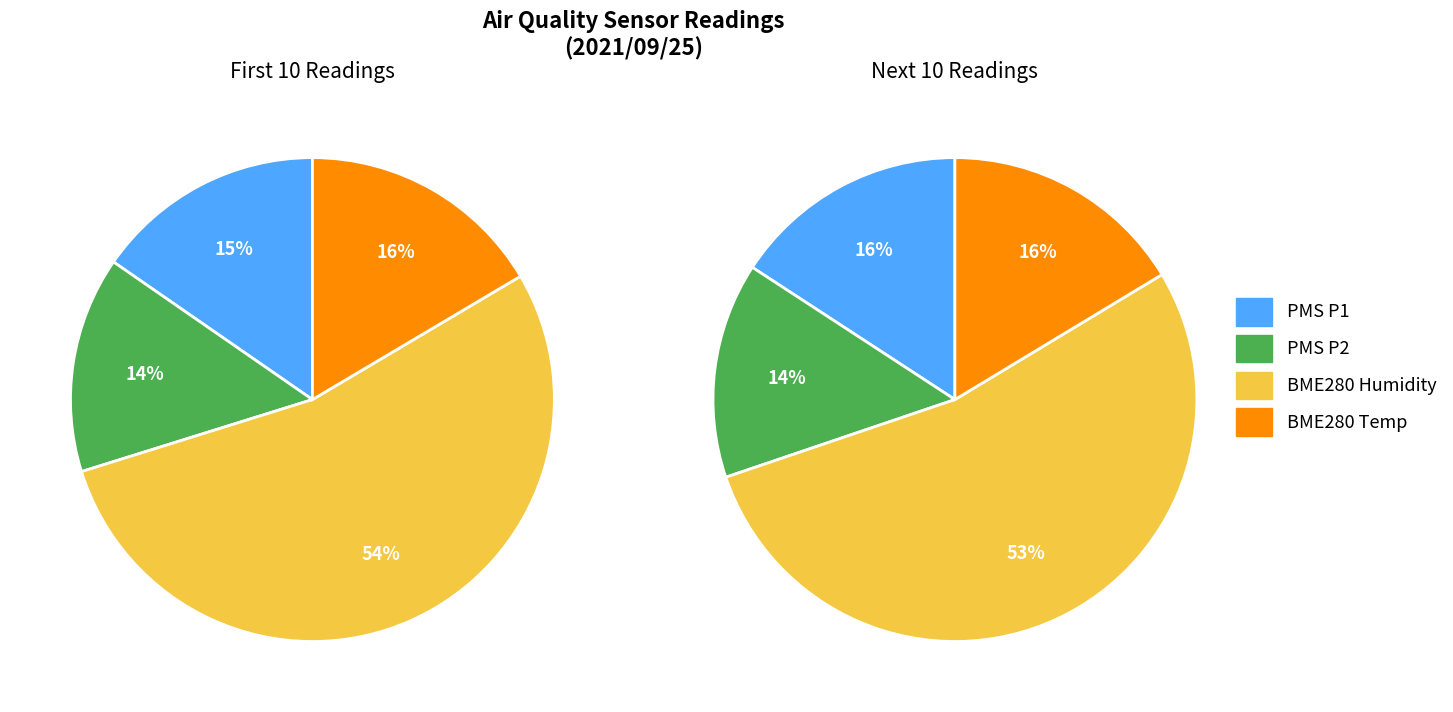

Does 12 account for over 50% of the chart?

No